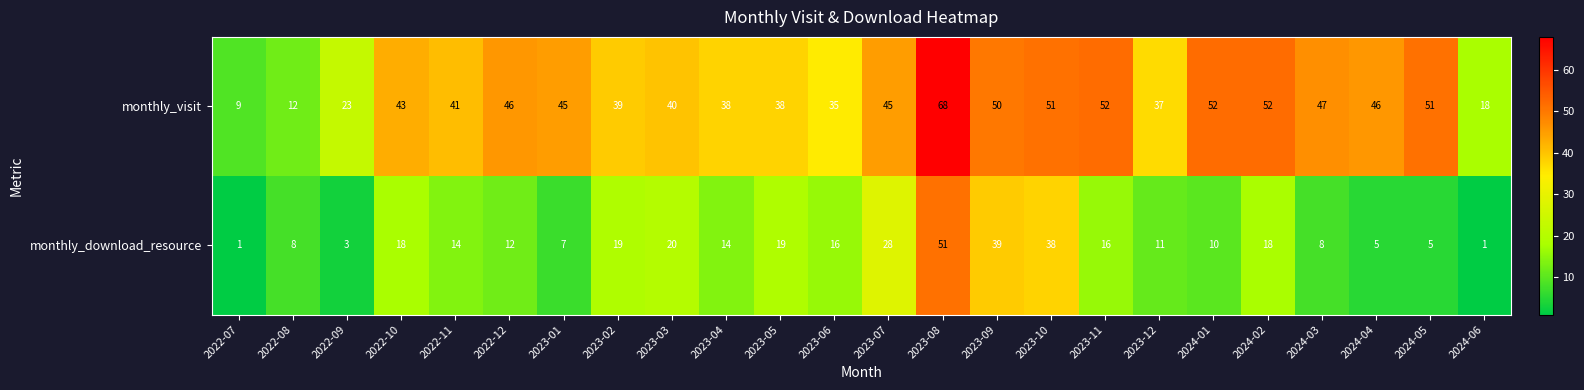

The monthly_download_resource series shows 28 at 2023-07. True or false?

True